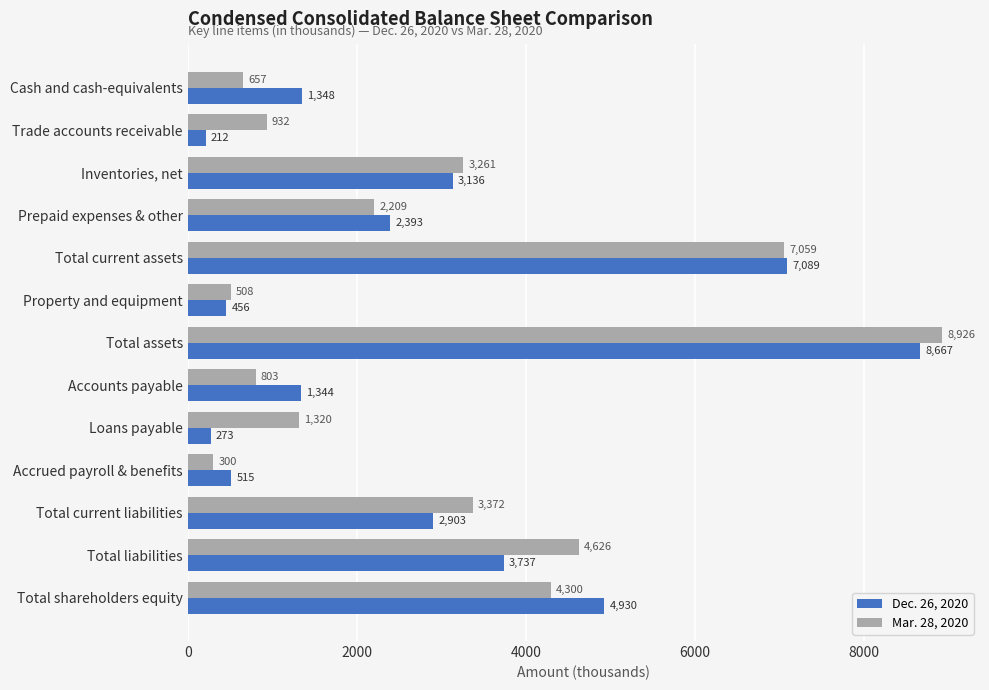

Which series has the widest spread of values?

Mar. 28, 2020